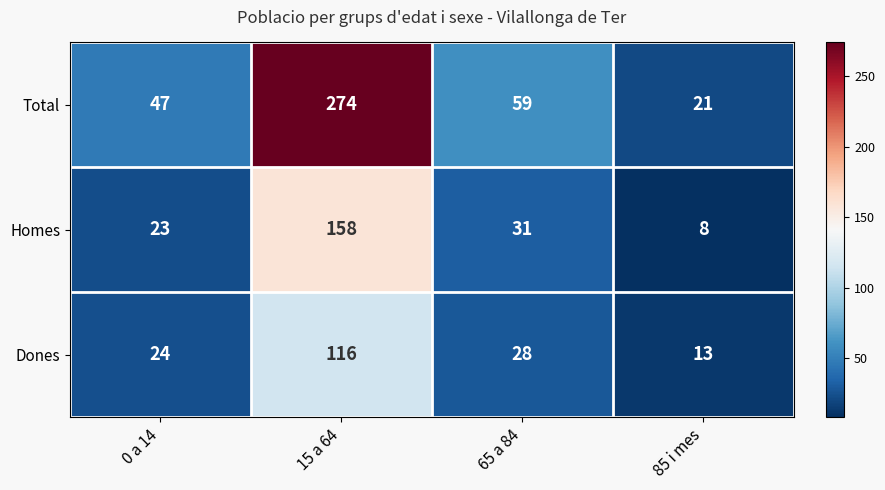

What is the sum of the Total values at 15 a 64 and 0 a 14?

321